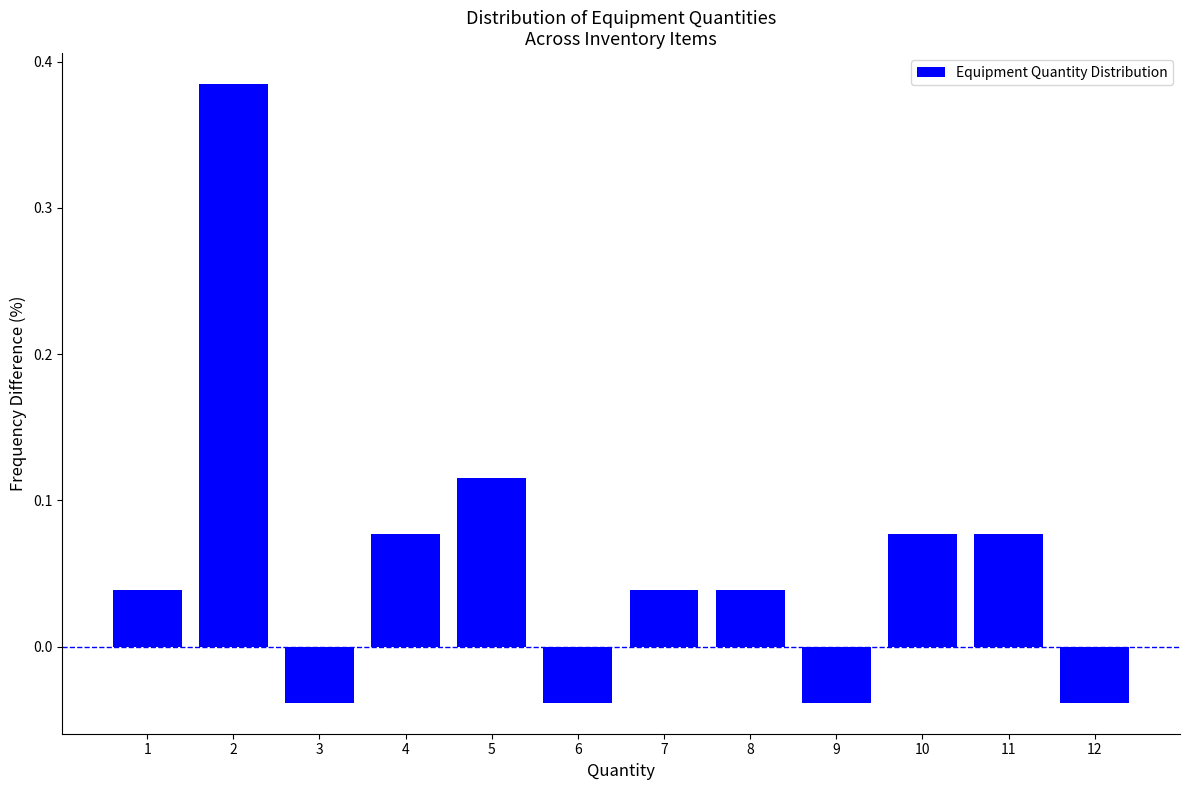

Is it true that the value at 10 is 0.0?

False